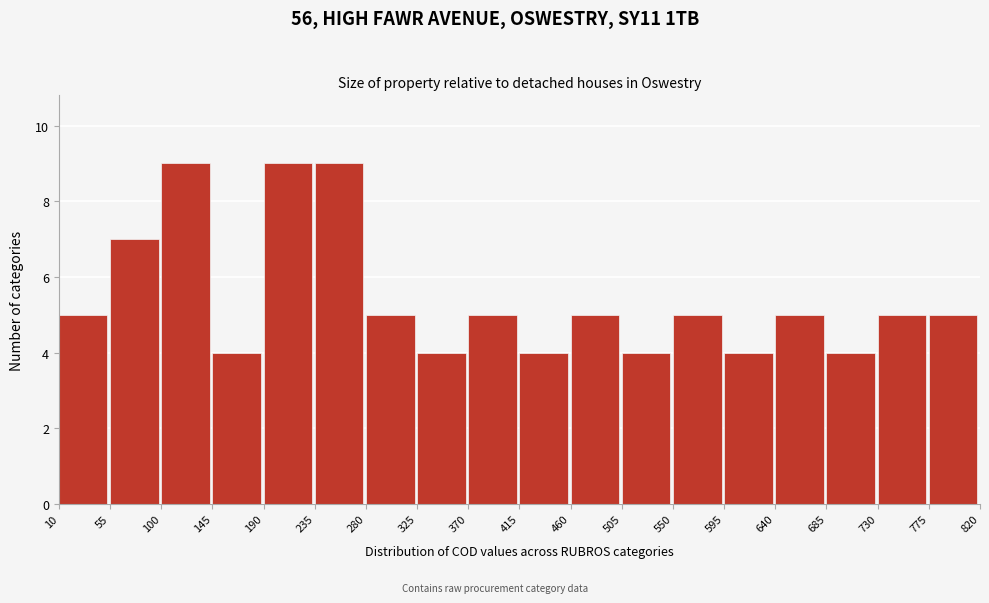

Reading left to right, transcribe this chart: for each bar, give the range it covers on the x-axis and its height. The values are not printed on the chart, so give them approximately, as read against the axis.

10 to 55: 5
55 to 100: 7
100 to 145: 9
145 to 190: 4
190 to 235: 9
235 to 280: 9
280 to 325: 5
325 to 370: 4
370 to 415: 5
415 to 460: 4
460 to 505: 5
505 to 550: 4
550 to 595: 5
595 to 640: 4
640 to 685: 5
685 to 730: 4
730 to 775: 5
775 to 820: 5